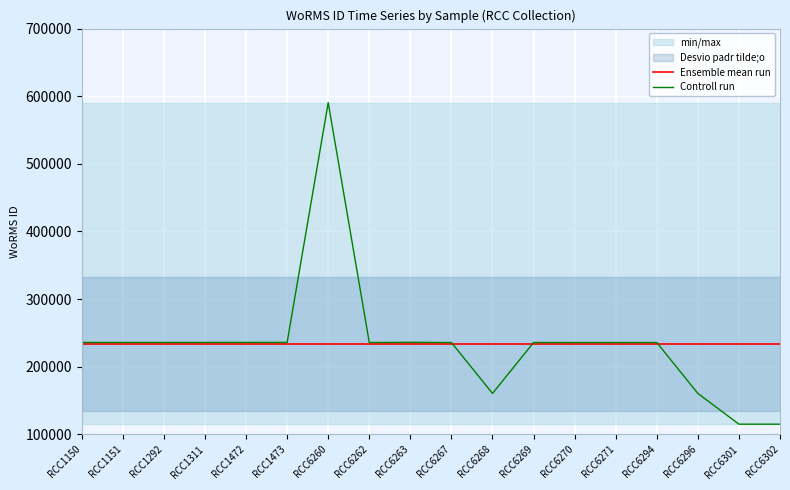

True or false: Controll run has a value of 160563.0 at RCC6296.

True